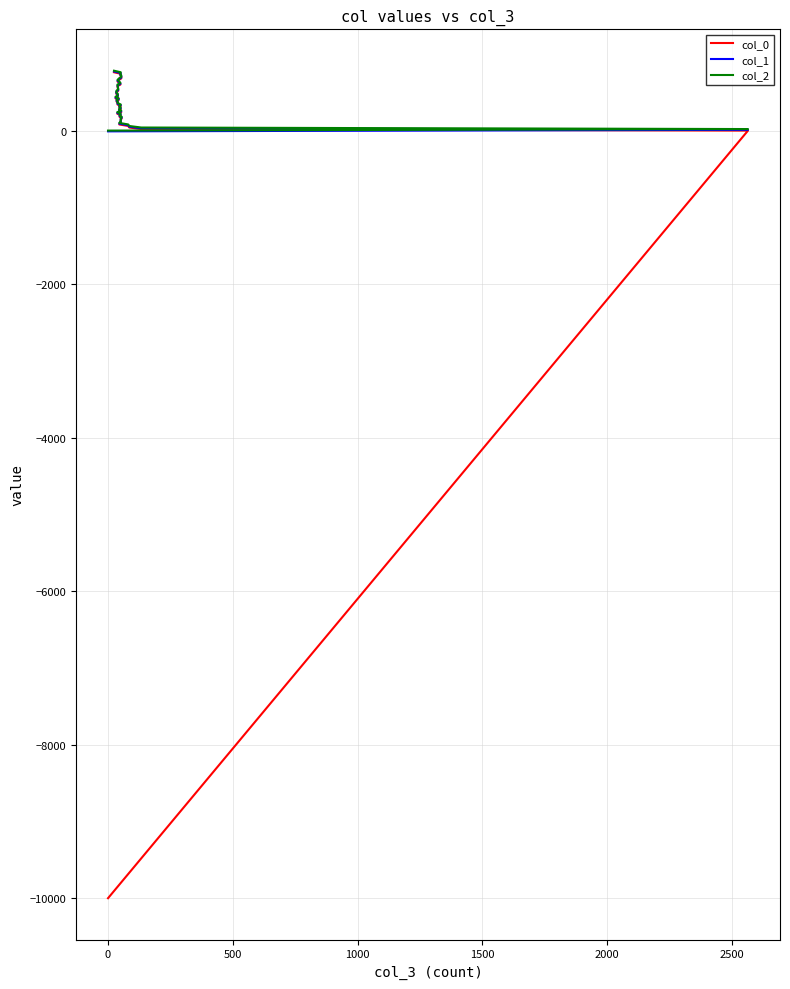

How many values in col_2 are above zero?

39